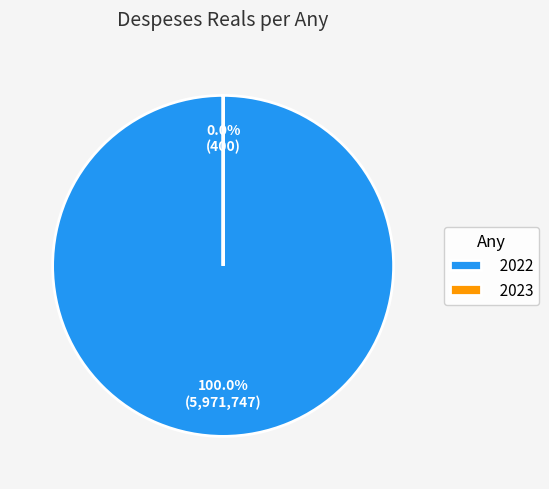

How many segments does this pie chart have?

2